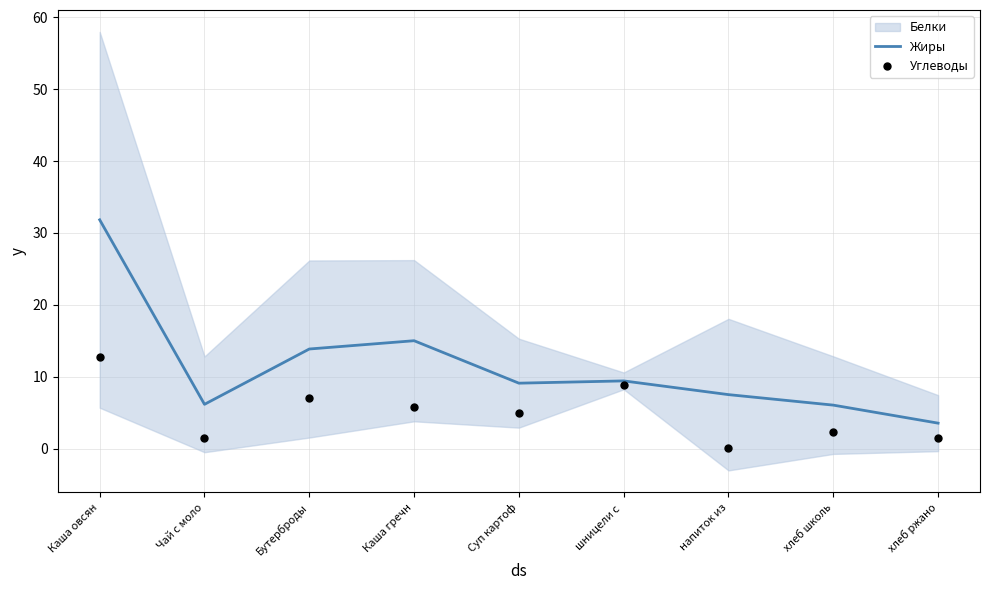

Which series has the largest total across all categories?

Жиры